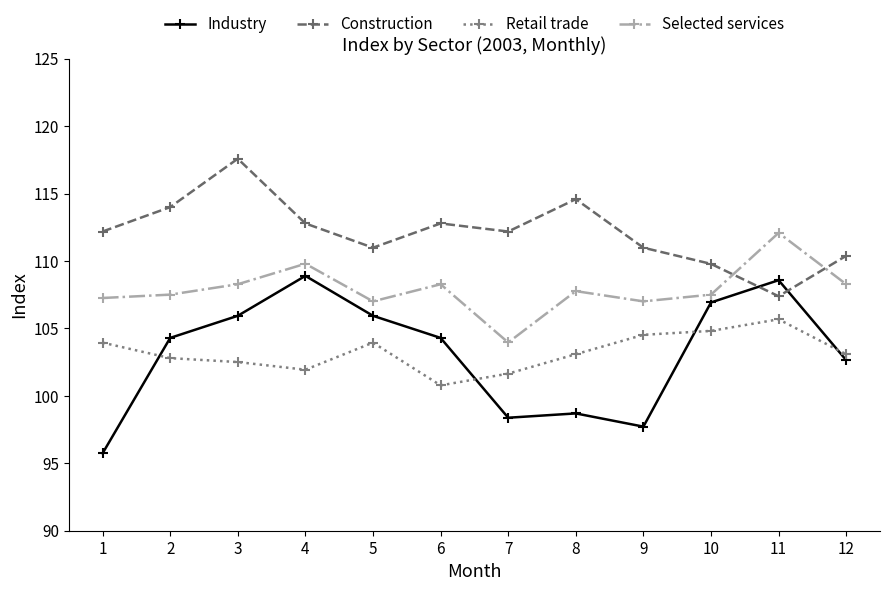

At which category does Retail trade reach its first local valley?

4